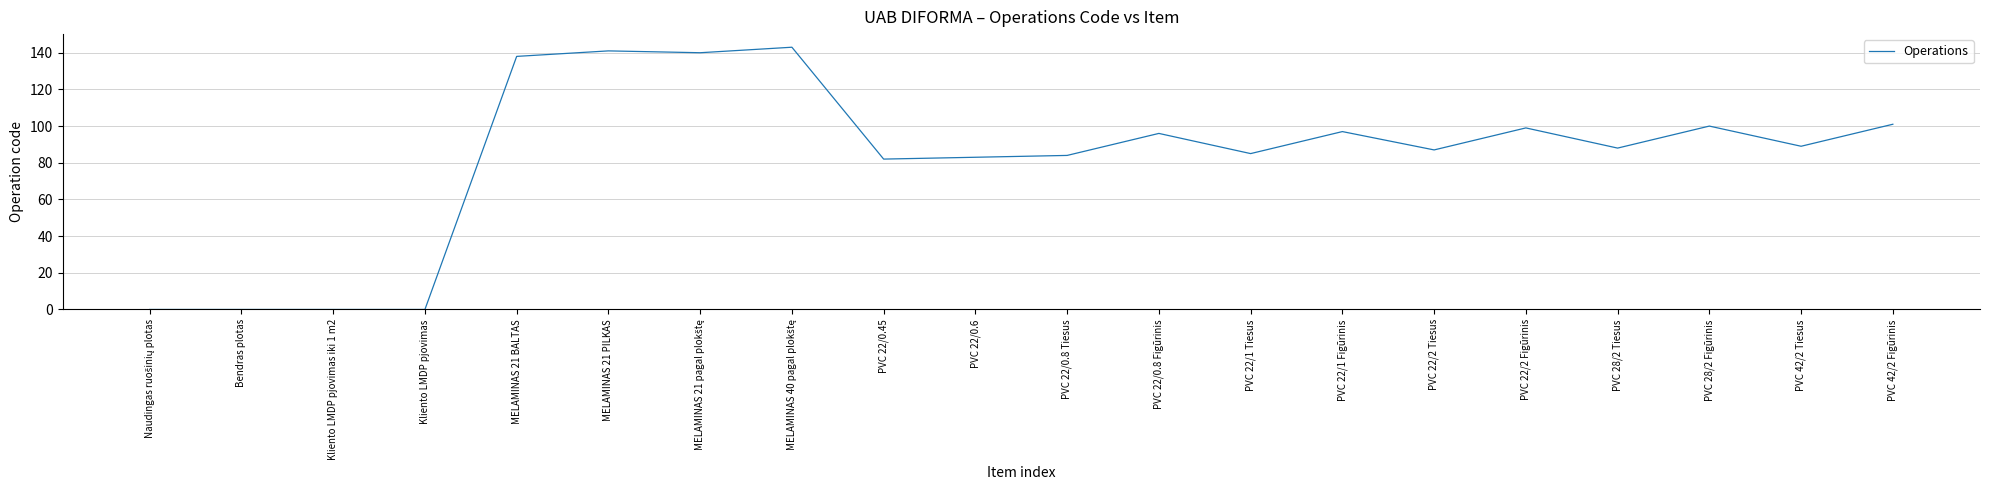

Does the chart have visible grid lines?

Yes